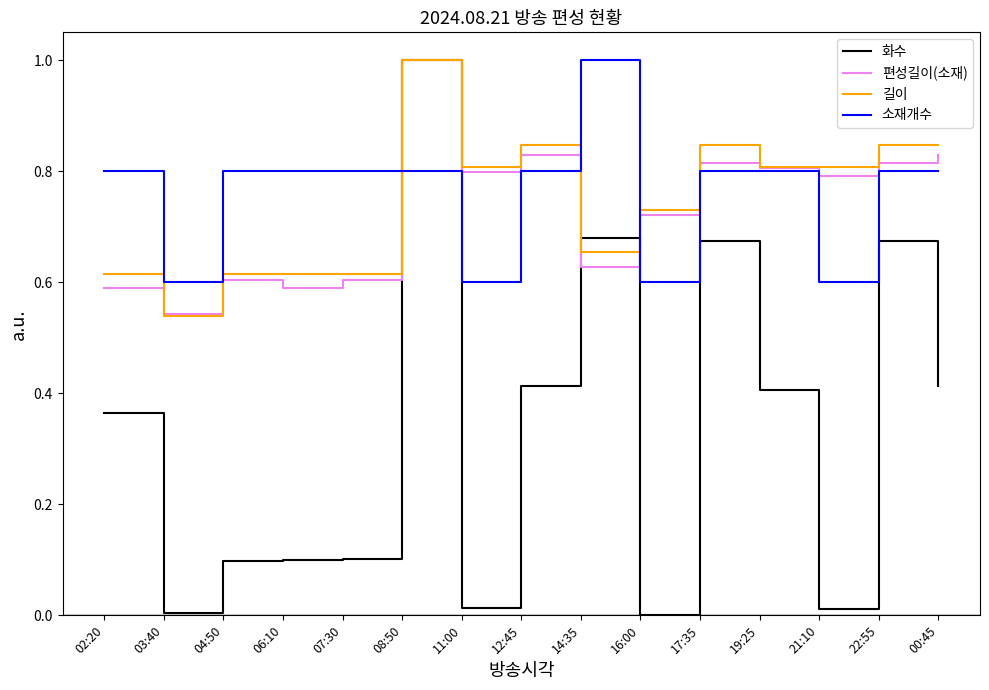

Which series has the widest spread of values?

화수